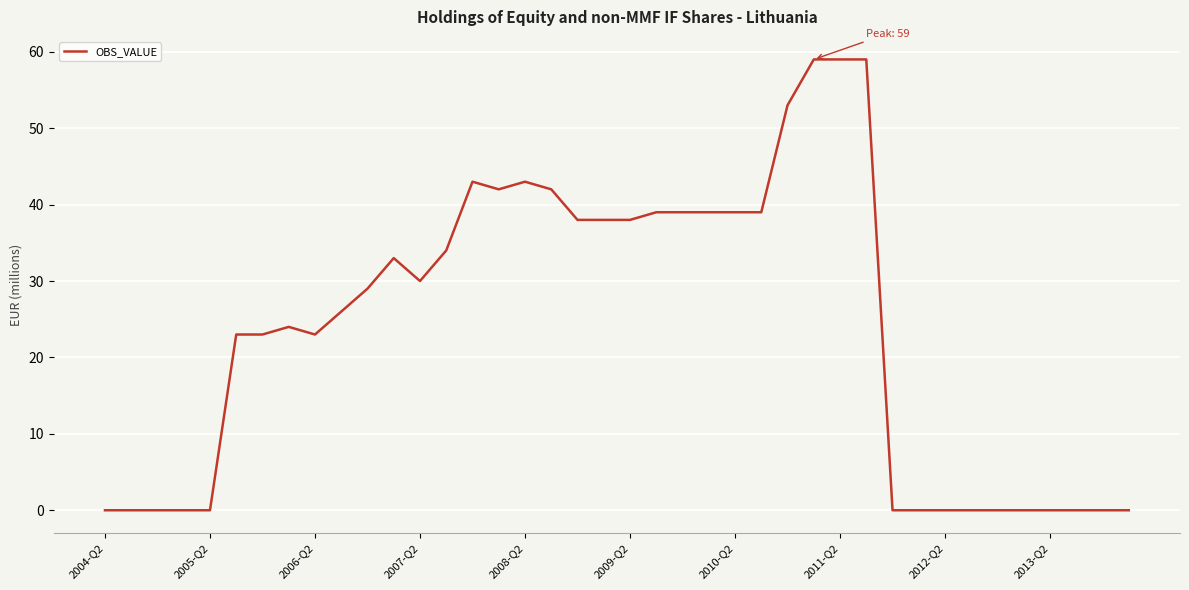

What is the greatest value displayed?

59